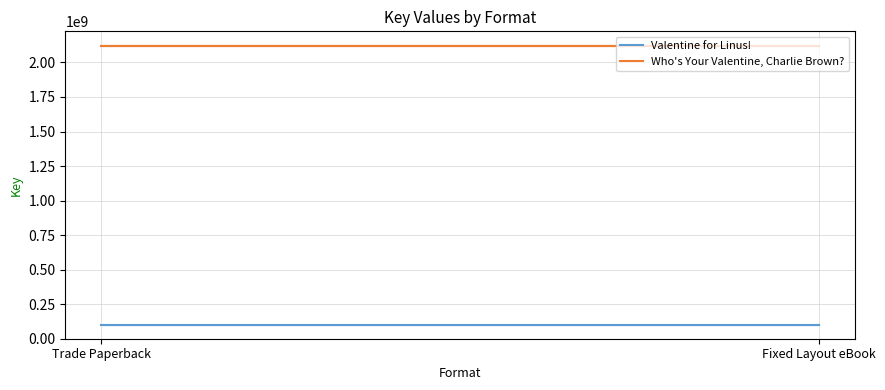

At which label is Who's Your Valentine, Charlie Brown? closest to 2120137690?

Trade Paperback